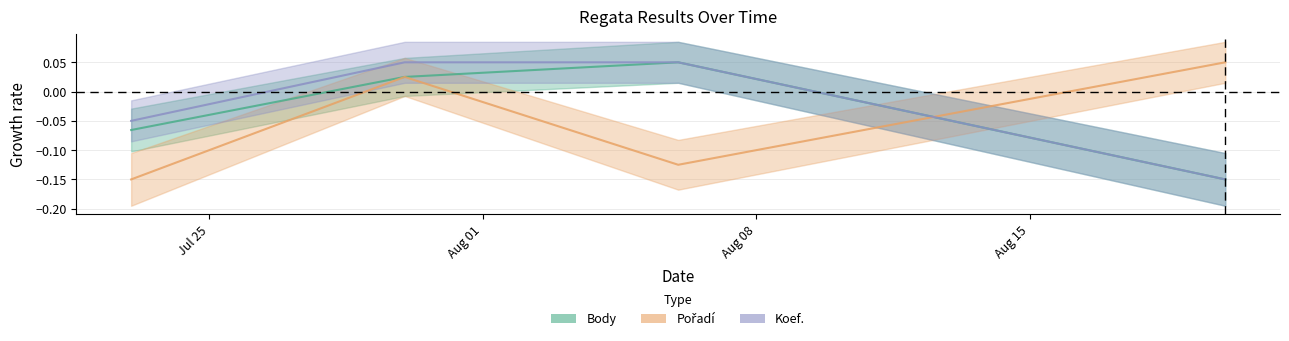

Rank the categories by Body value from lowest to highest.

2011-08-20, 2011-07-23, 2011-07-30, 2011-08-06